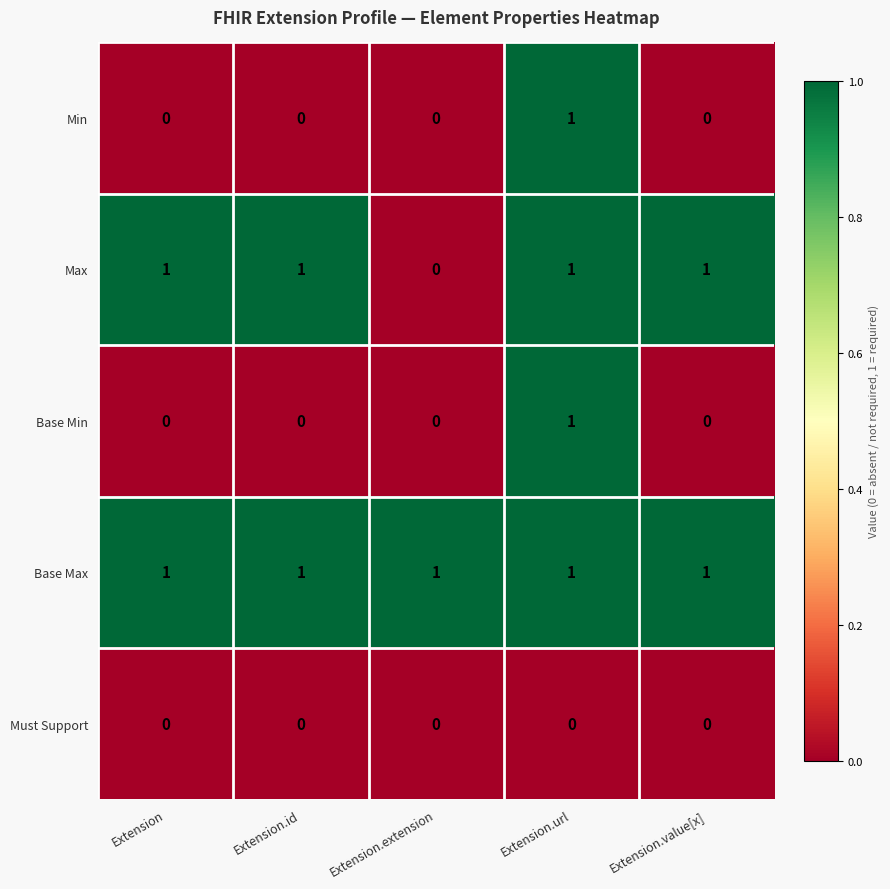

Reading left to right, what are all the values shown in this chart?

Min: Extension=0	Extension.id=0	Extension.extension=0	Extension.url=1	Extension.value[x]=0
Max: Extension=1	Extension.id=1	Extension.extension=0	Extension.url=1	Extension.value[x]=1
Base Min: Extension=0	Extension.id=0	Extension.extension=0	Extension.url=1	Extension.value[x]=0
Base Max: Extension=1	Extension.id=1	Extension.extension=1	Extension.url=1	Extension.value[x]=1
Must Support: Extension=0	Extension.id=0	Extension.extension=0	Extension.url=0	Extension.value[x]=0